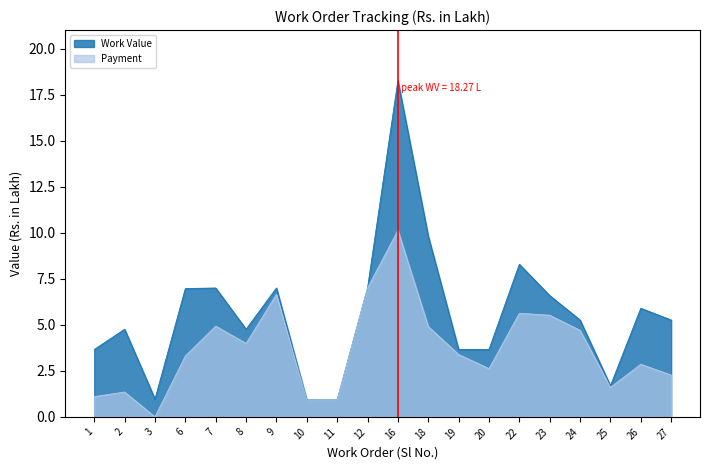

Which series has the largest range (max minus min)?

Work Value